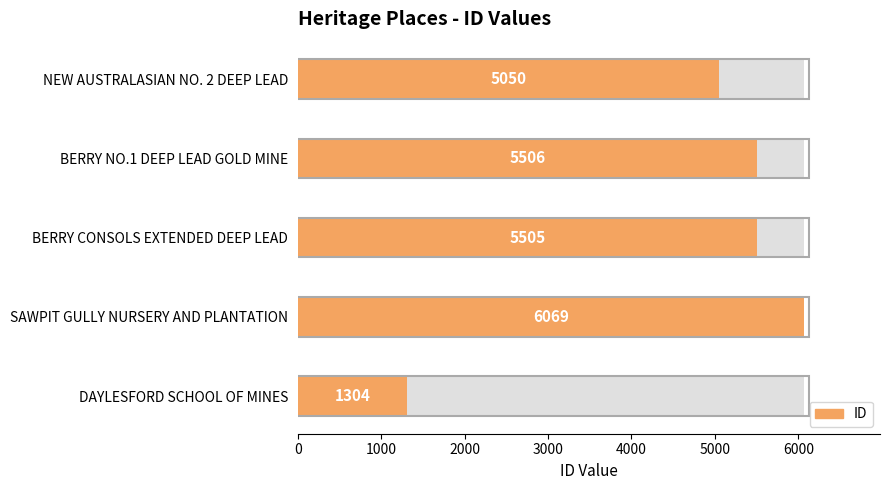

How many categories are shown in the chart?

5